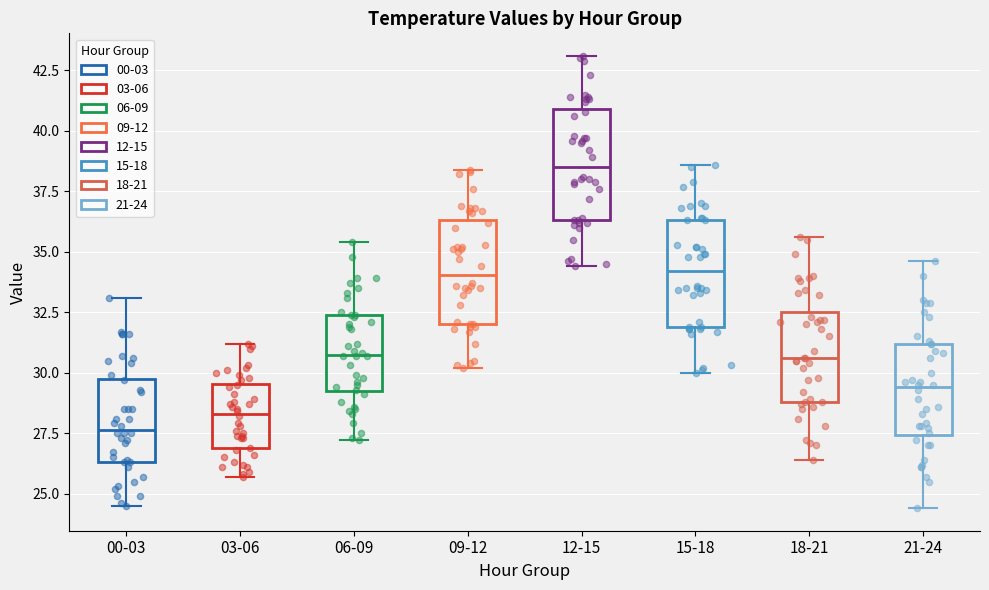

Reading left to right, transcribe this box plot: for each box, give where its median line is, the range the box spans, and where its two whiskers end, as read against the y-axis. The values are not printed on the chart, so give them approximately, as read against the axis.

00-03: median 27.5, box 26.5 to 30.0, whiskers 24.5 to 33.0
03-06: median 28.5, box 27.0 to 29.5, whiskers 25.5 to 31.0
06-09: median 31.0, box 29.5 to 32.5, whiskers 27.0 to 35.5
09-12: median 34.0, box 32.0 to 36.5, whiskers 30.0 to 38.5
12-15: median 38.5, box 36.5 to 41.0, whiskers 34.5 to 43.0
15-18: median 34.0, box 32.0 to 36.5, whiskers 30.0 to 38.5
18-21: median 30.5, box 29.0 to 32.5, whiskers 26.5 to 35.5
21-24: median 29.5, box 27.5 to 31.0, whiskers 24.5 to 34.5